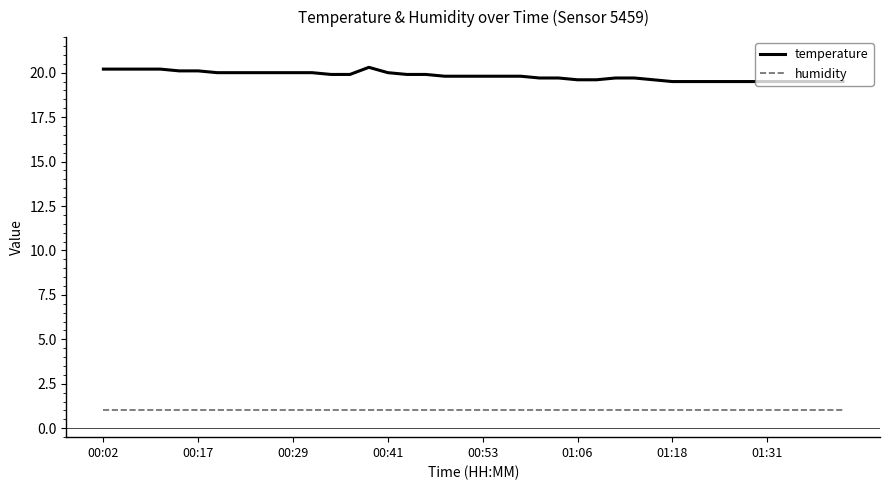

Which series has the largest total across all categories?

temperature